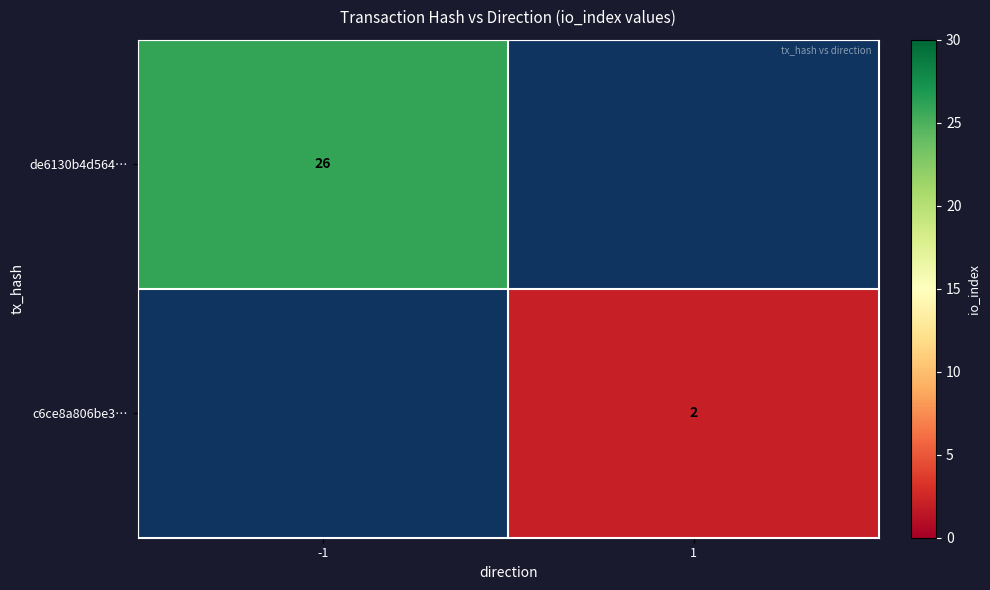

The c6ce8a806be3… series shows 1 at 1. True or false?

False